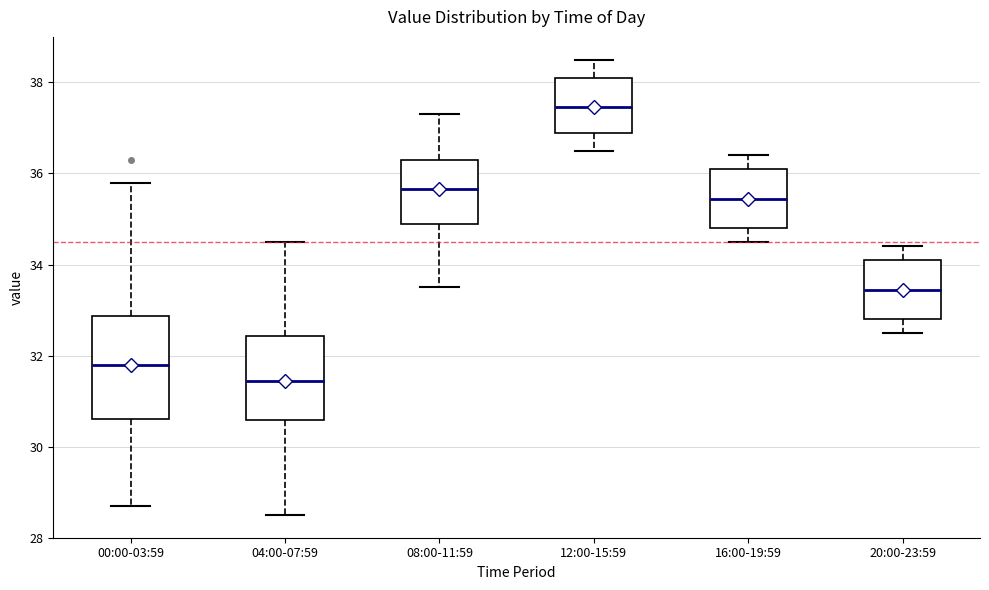

Which box has the lowest median line?

04:00-07:59